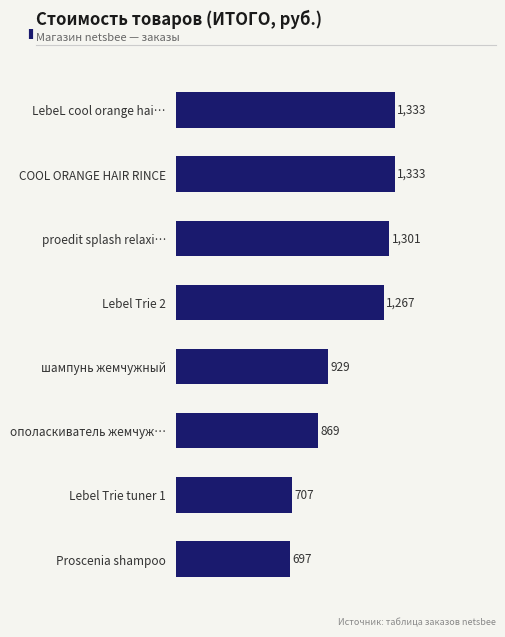

What is the value of the 6th bar from the top?

868.5